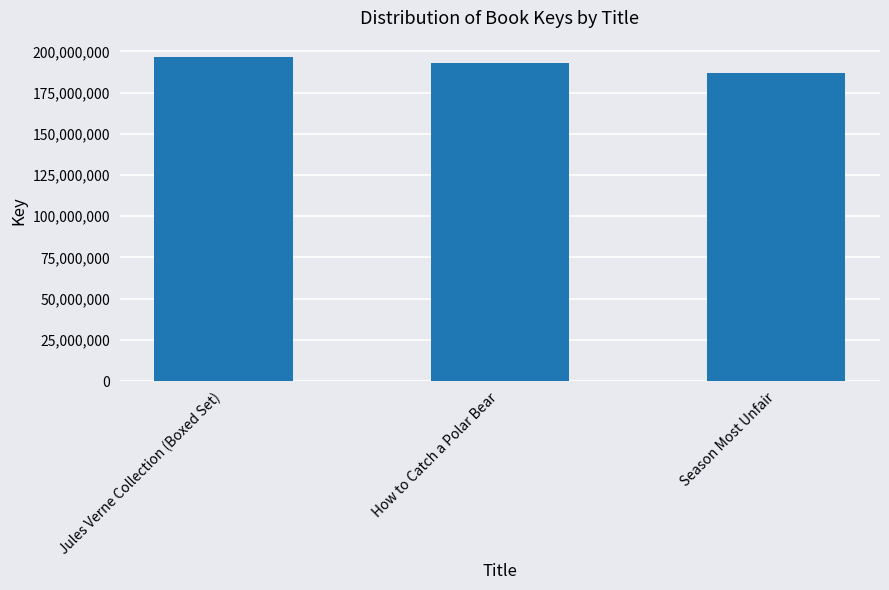

How many values are between 186816555 and 196624385?

3